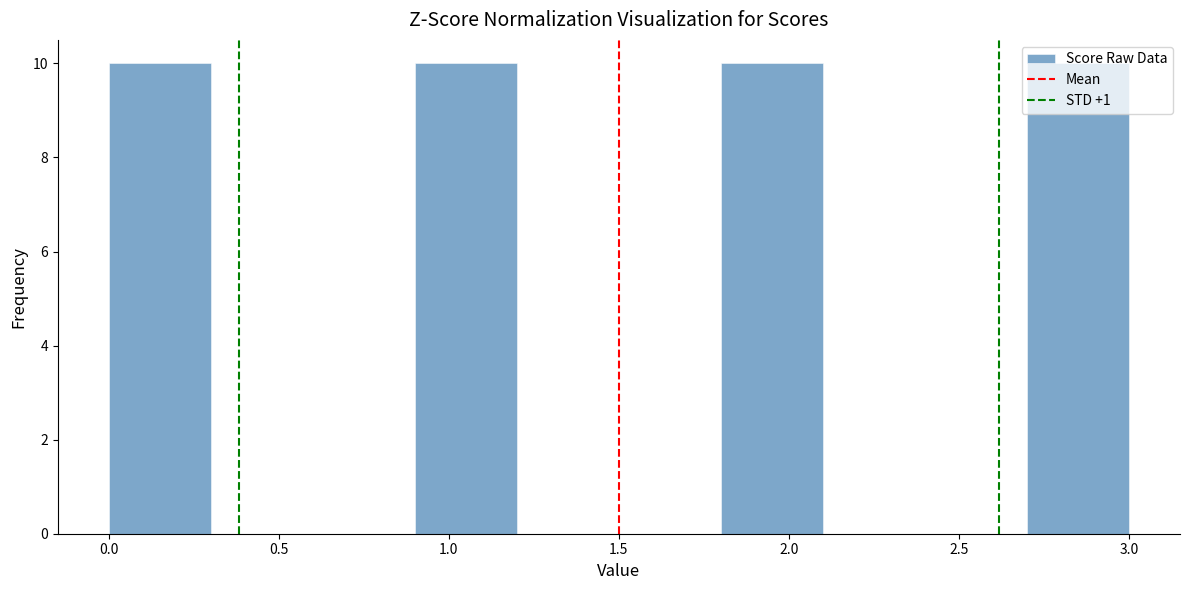

Reading left to right, list every bar in this chart as the range it spans on the x-axis followed by its height. The values are not printed on the chart, so give them approximately, as read against the axis.

0.0 to 0.3: 10
0.3 to 0.6: 0
0.6 to 0.9: 0
0.9 to 1.2: 10
1.2 to 1.5: 0
1.5 to 1.8: 0
1.8 to 2.1: 10
2.1 to 2.4: 0
2.4 to 2.7: 0
2.7 to 3.0: 10